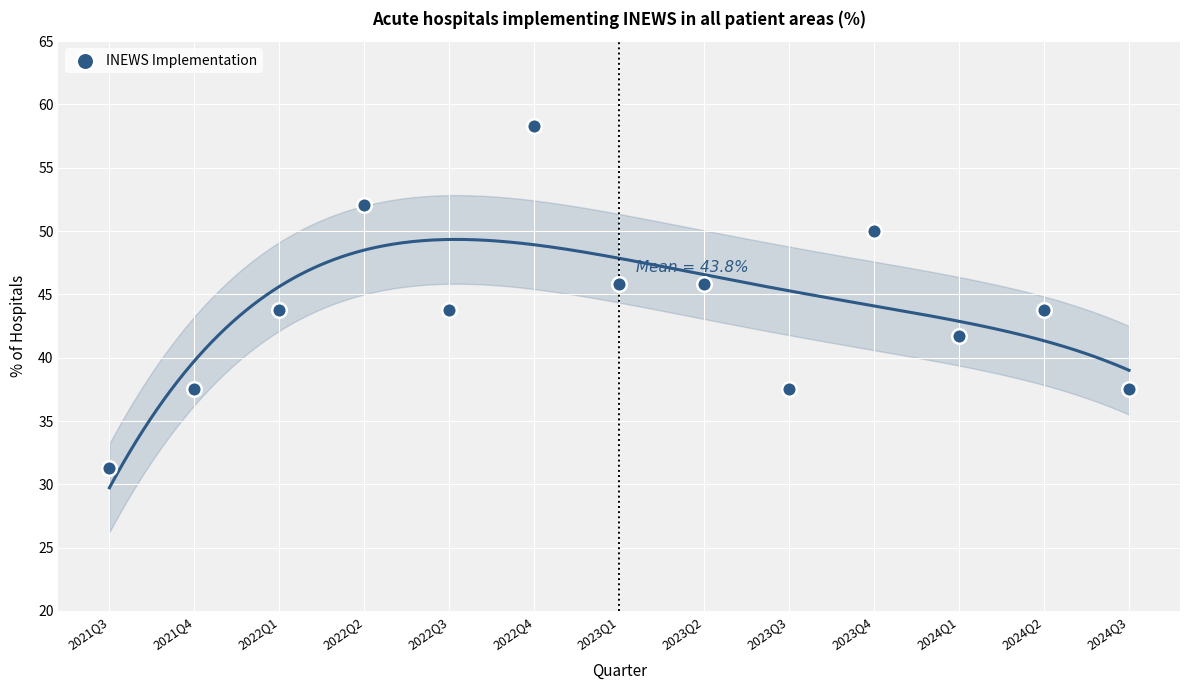

What is the range of Y values (max minus min)?

27.0